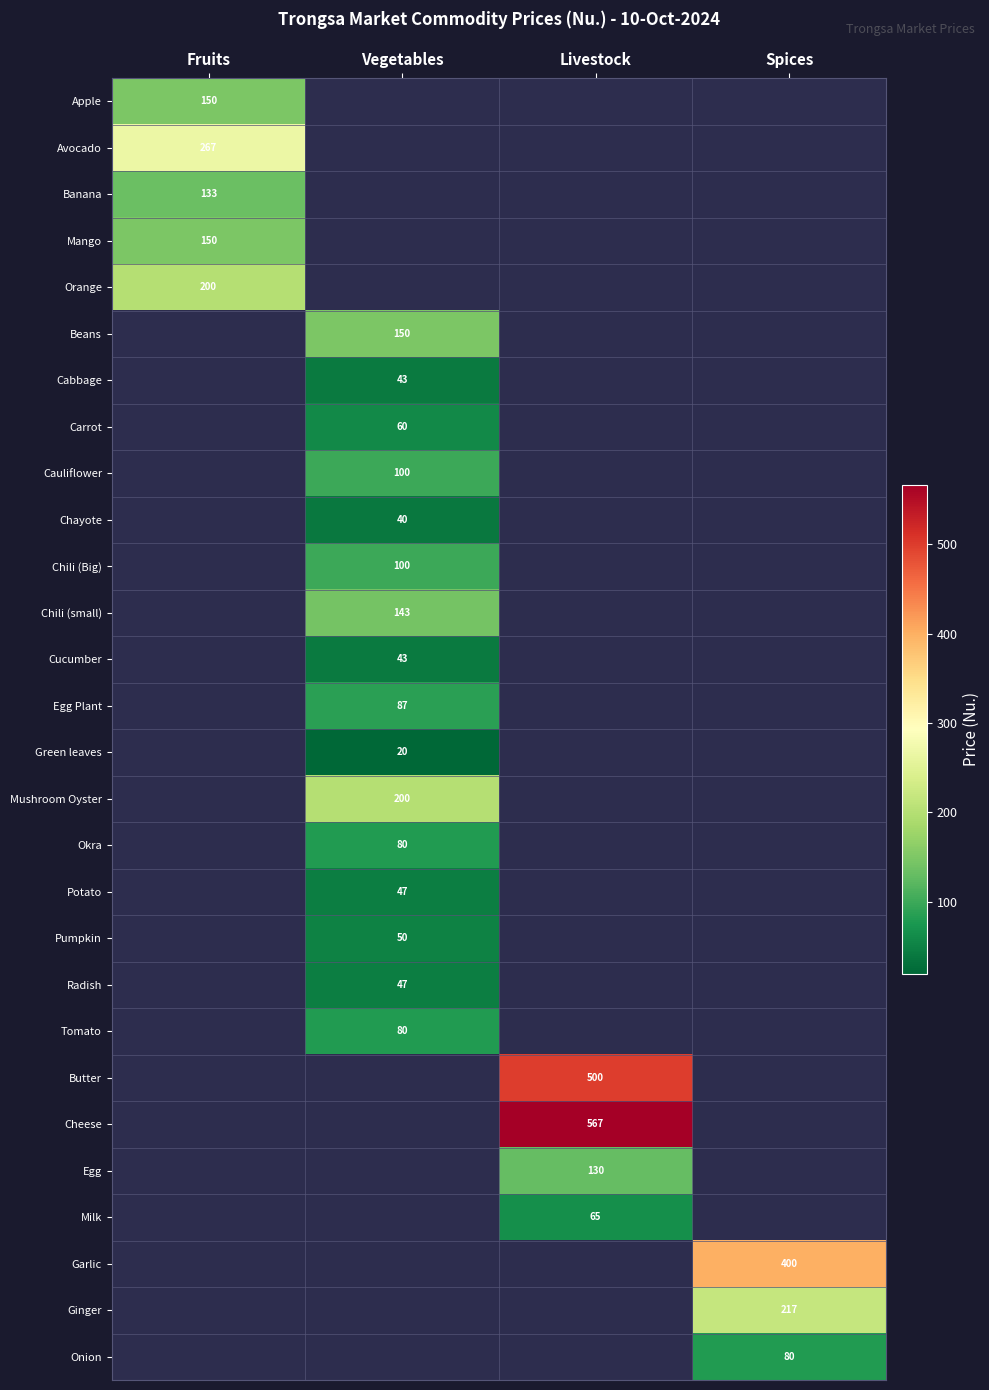

Which label corresponds to the smallest value in the chart?

Vegetables